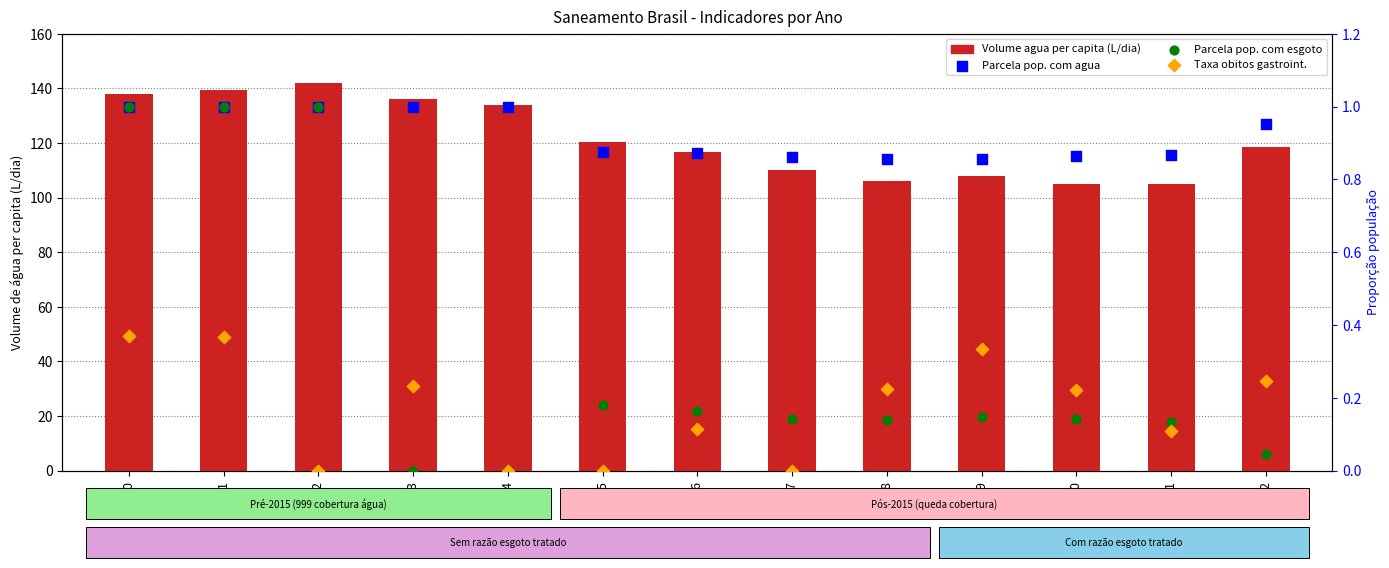

Which series has the largest Y range (max minus min)?

Volume agua per capita (L/dia)